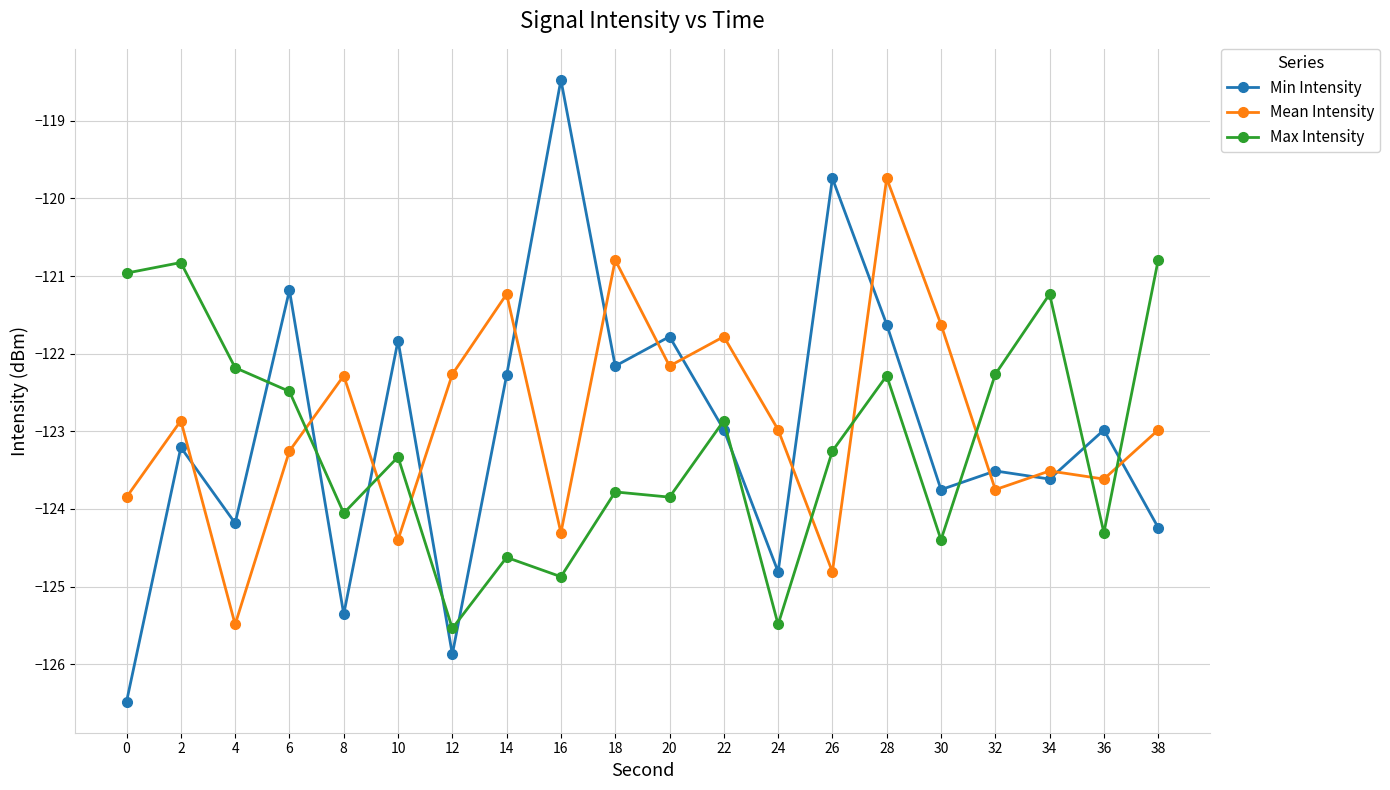

True or false: Max Intensity has more than 0 interior local peaks.

True